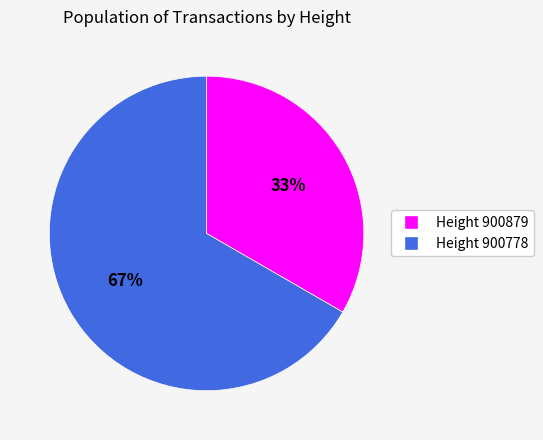

To the nearest percent, what is the average slice percentage?

50%